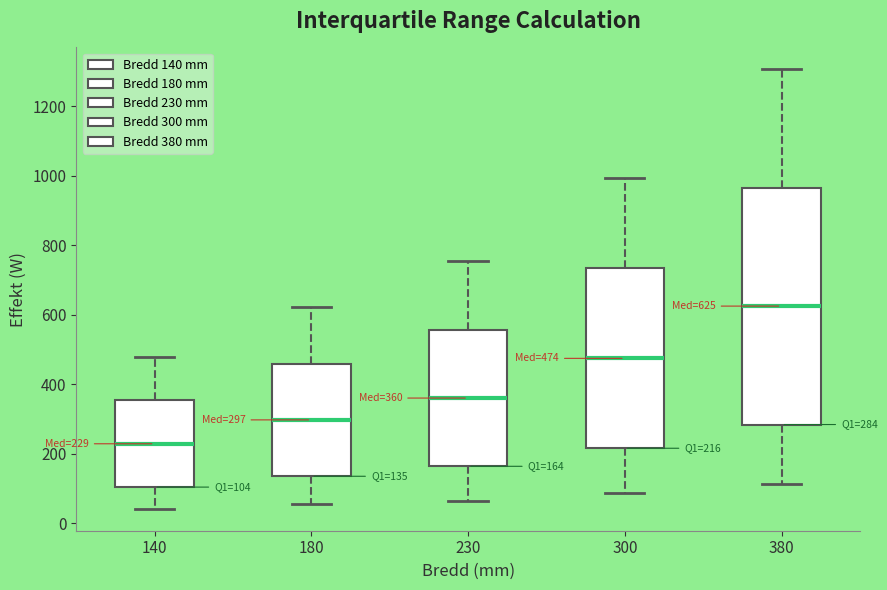

Which box has the lowest median line?

140